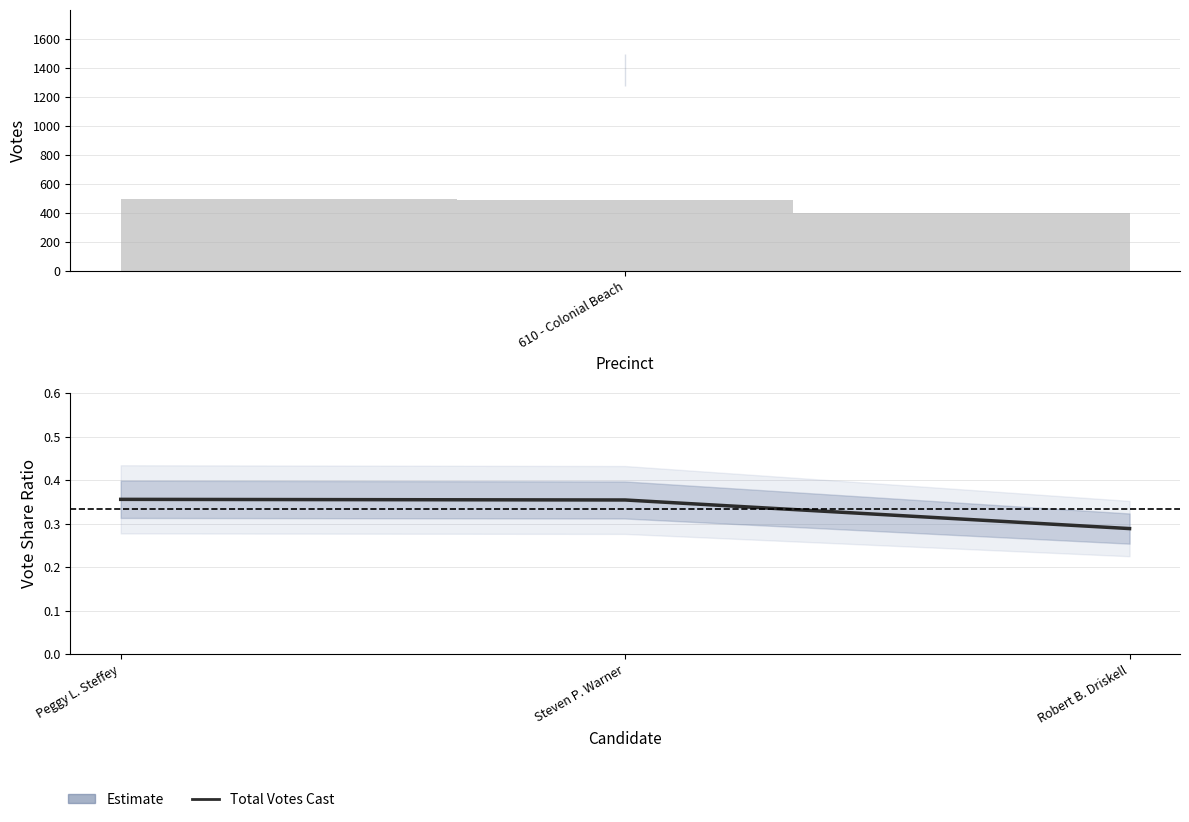

Is it true that the value at Steven P. Warner is 0.4?

True